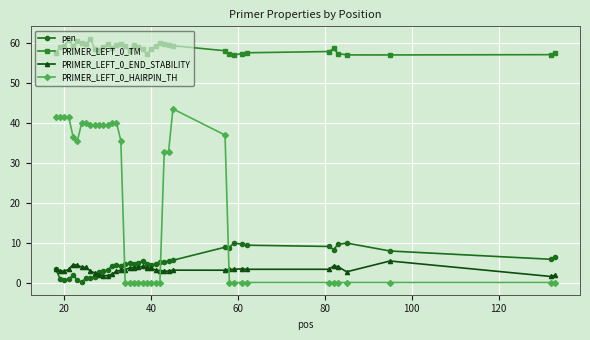

True or false: PRIMER_LEFT_0_END_STABILITY has more than 2 points higher than both neighbors.

True